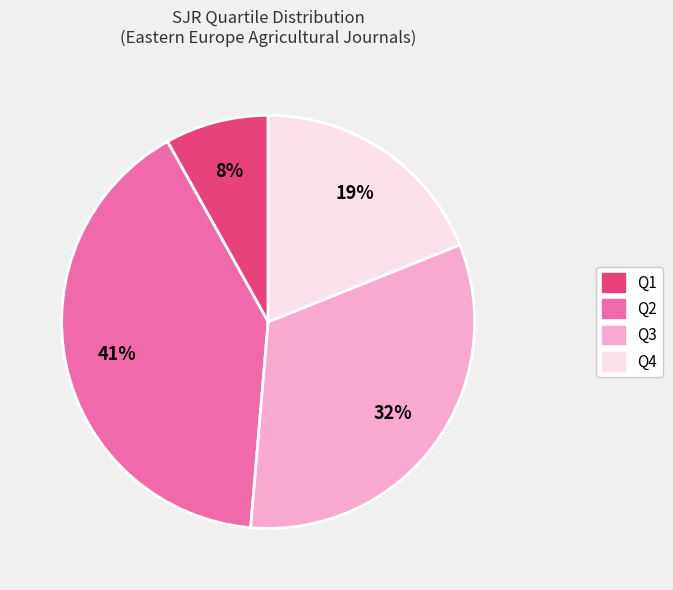

Is the sum of Q2 and Q4 greater than half?

Yes